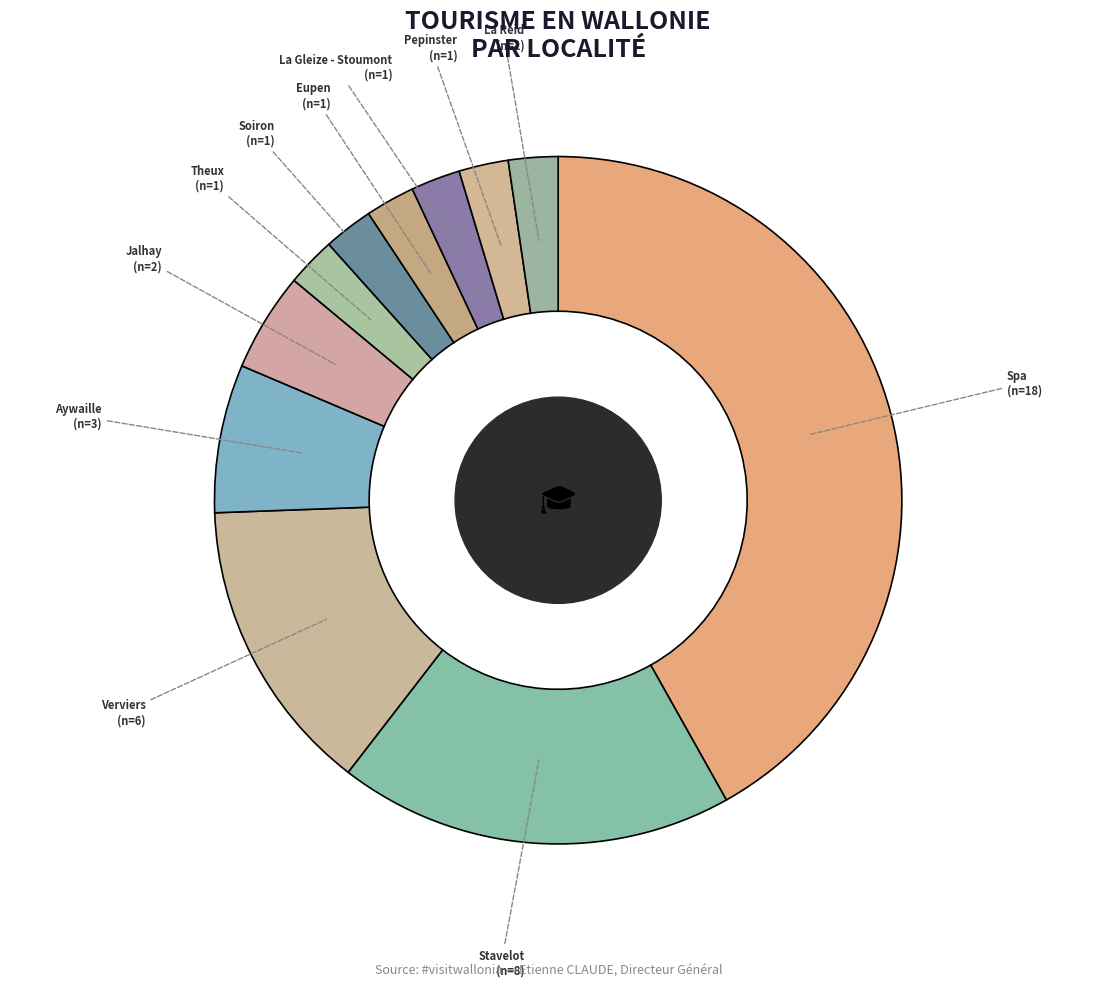

How many slices are in this pie chart?

11